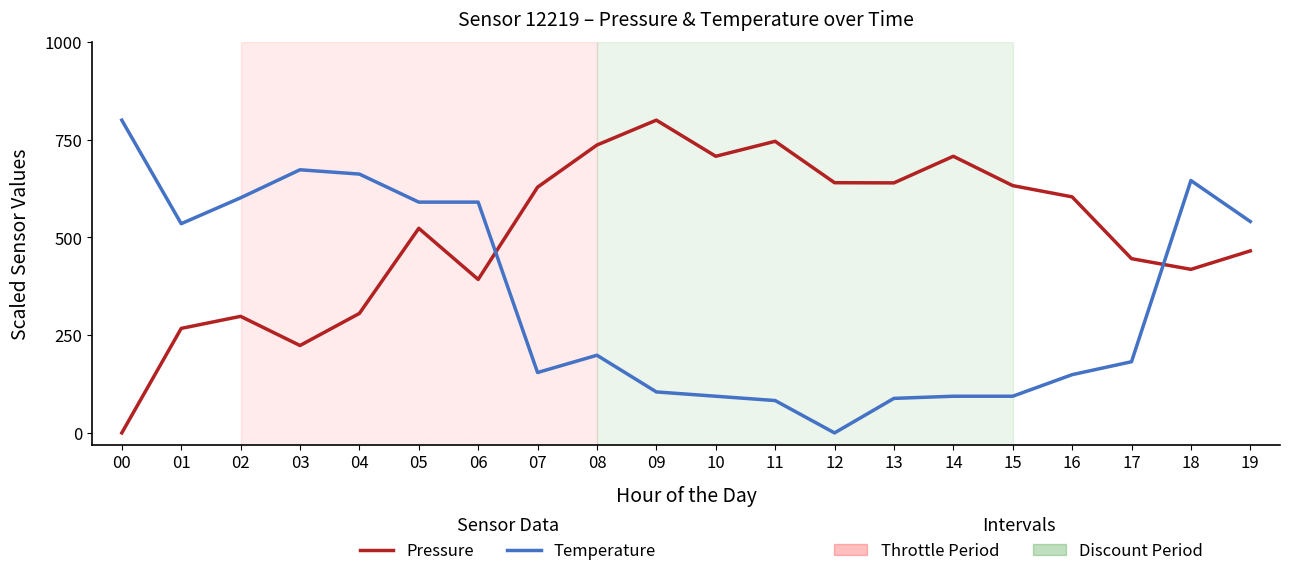

What is the greatest value displayed?

800.0